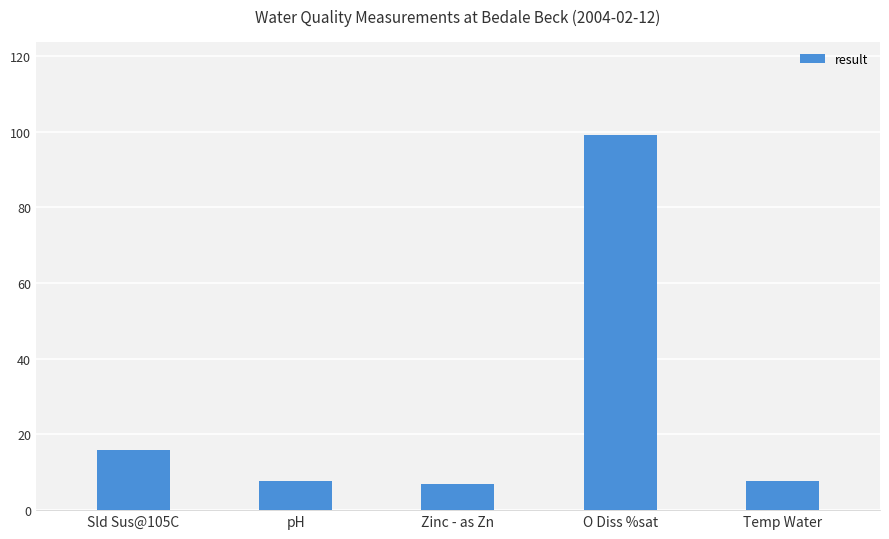

The value at Zinc - as Zn is 6.8. True or false?

True